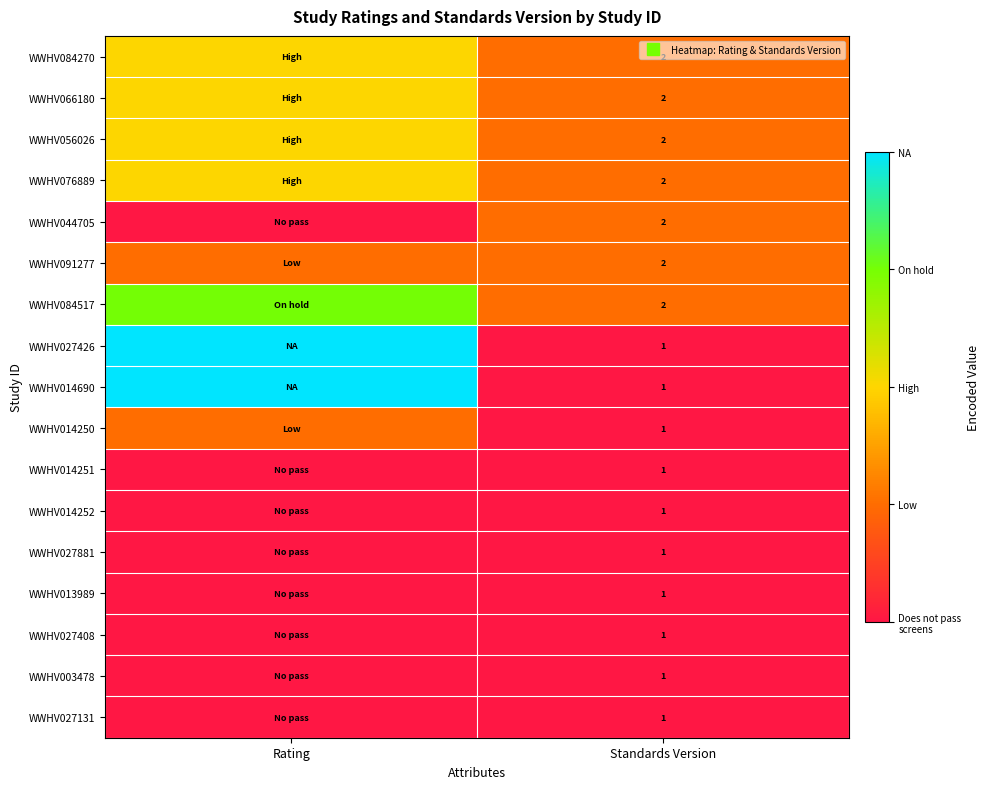

True or false: WWHV027426 has a value of 1 at Rating.

False